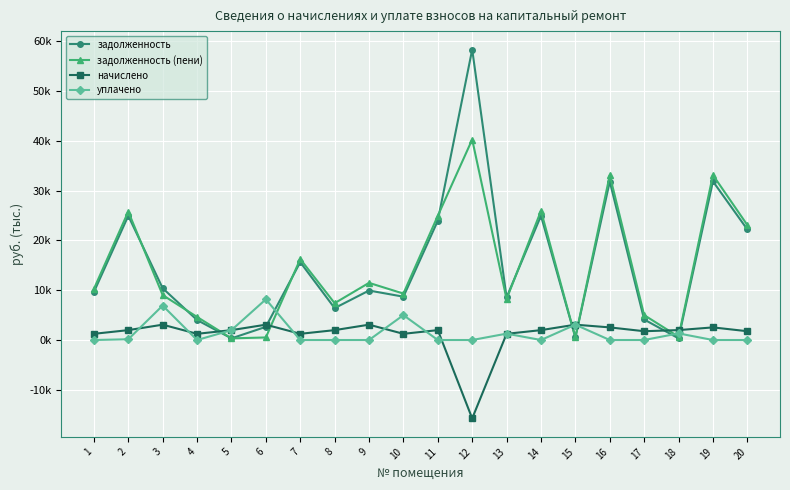

Does the chart have visible grid lines?

Yes